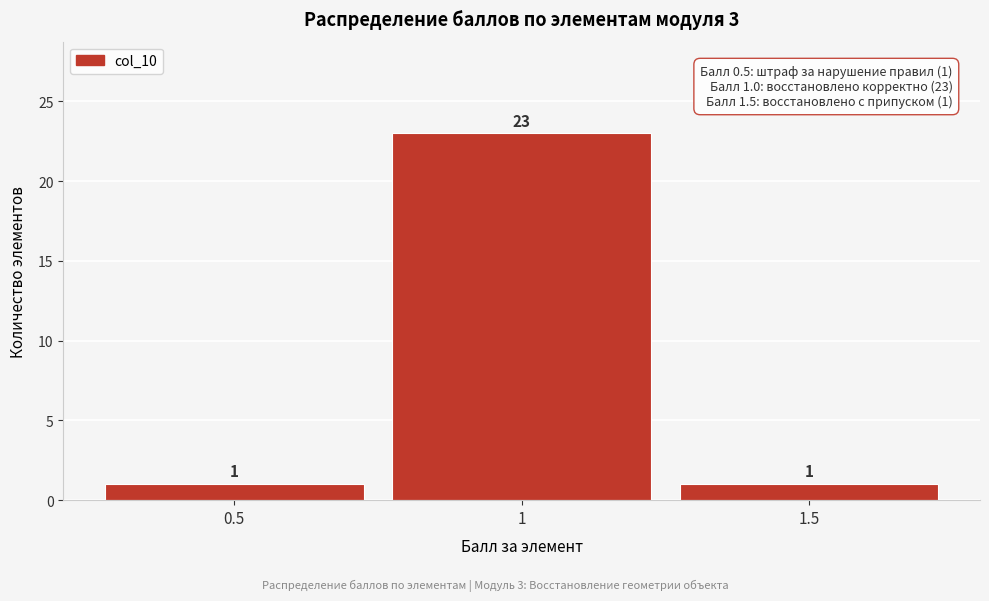

What is the height of the bar covering 0.75 to 1.25 on the x-axis?

23